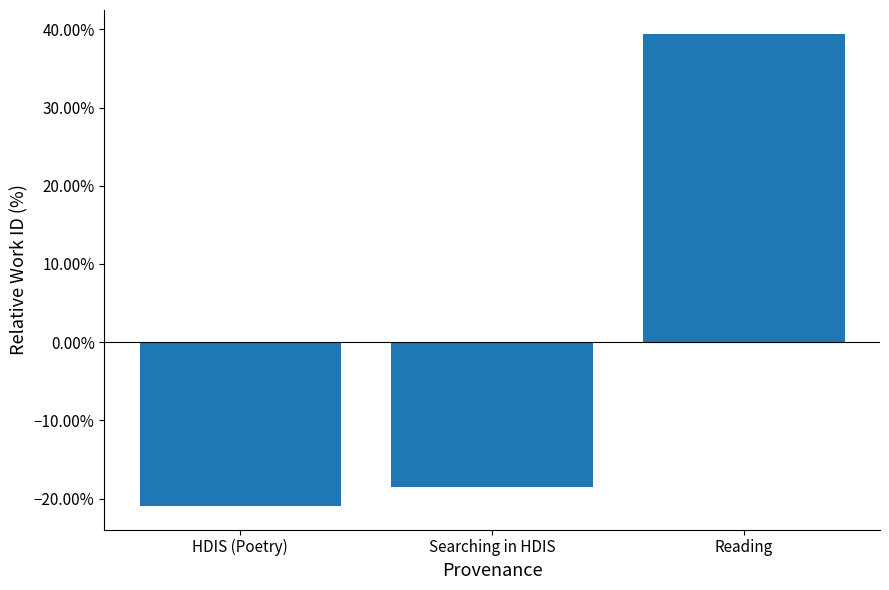

What is the label of the 1st bar from the left?

HDIS (Poetry)